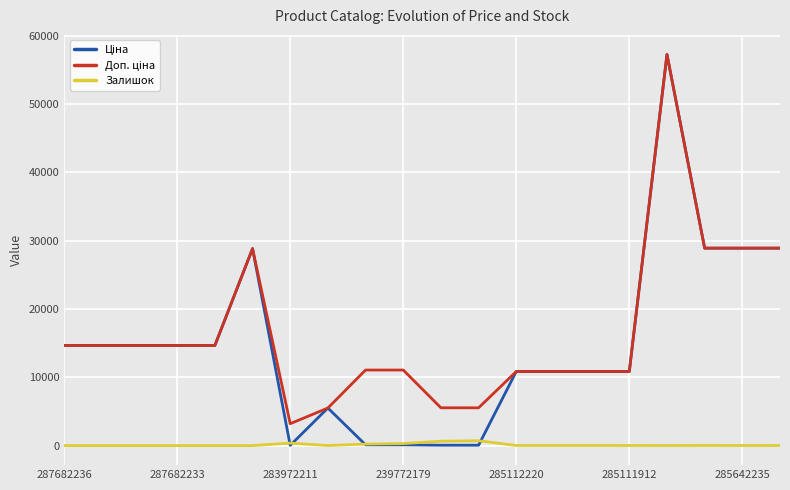

What is the greatest value displayed?

57235.5